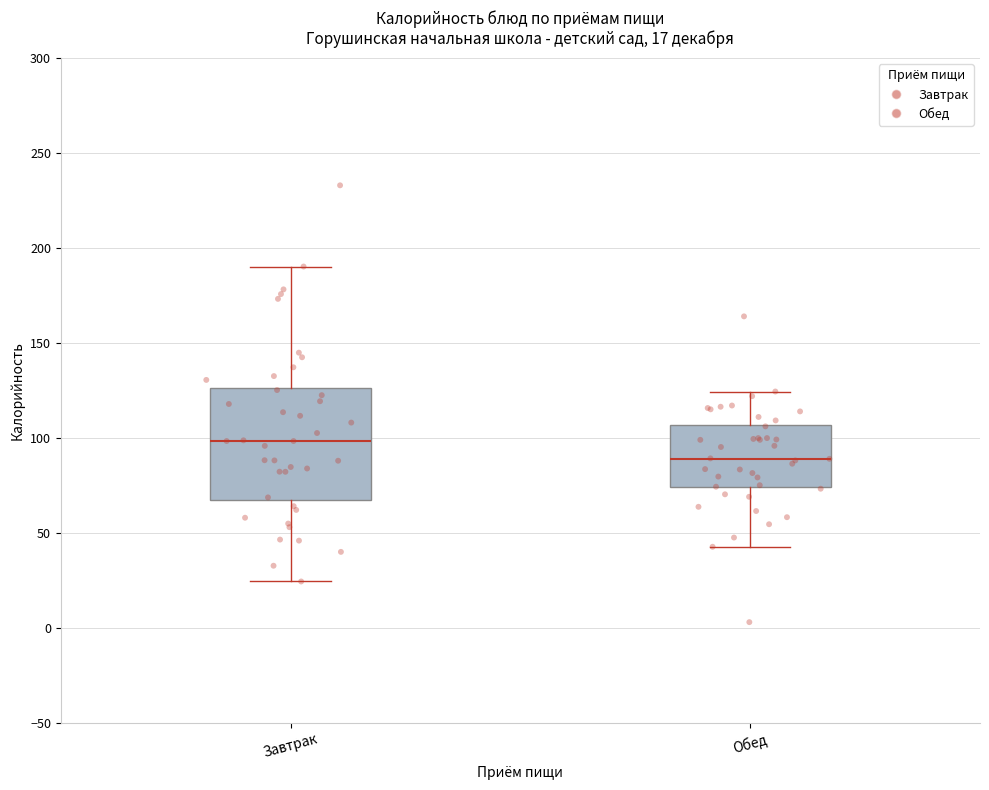

Which box has the highest median line?

Завтрак